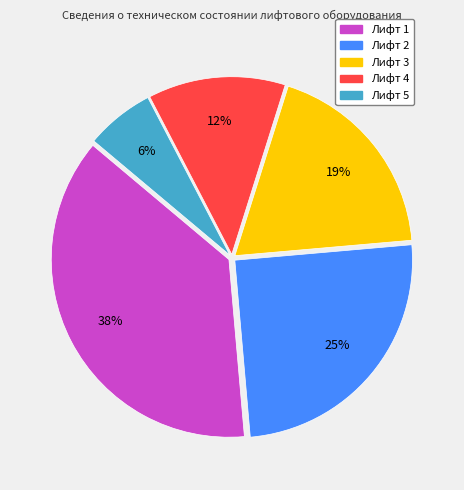

Which has a higher value, Лифт 1 or Лифт 4?

Лифт 1